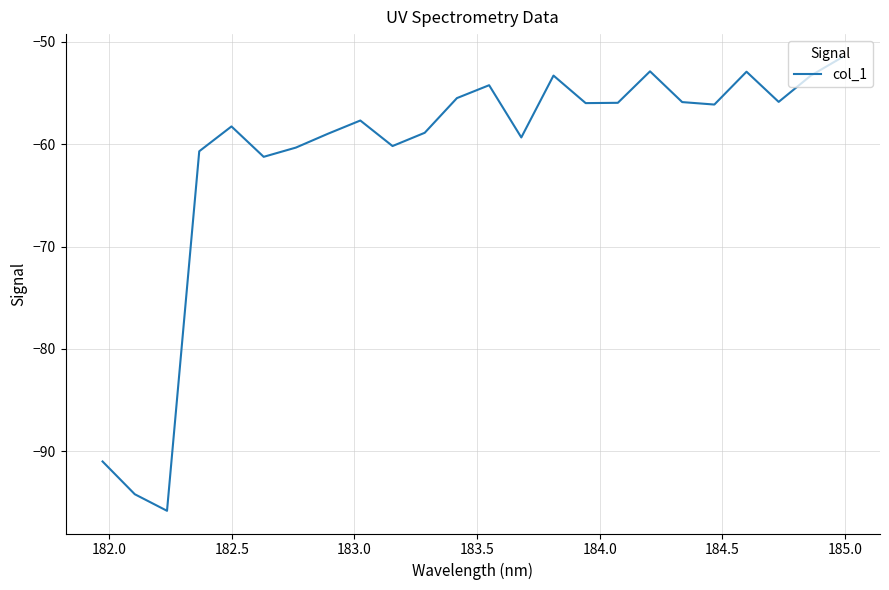

What is the sum of all values?

-1469.8